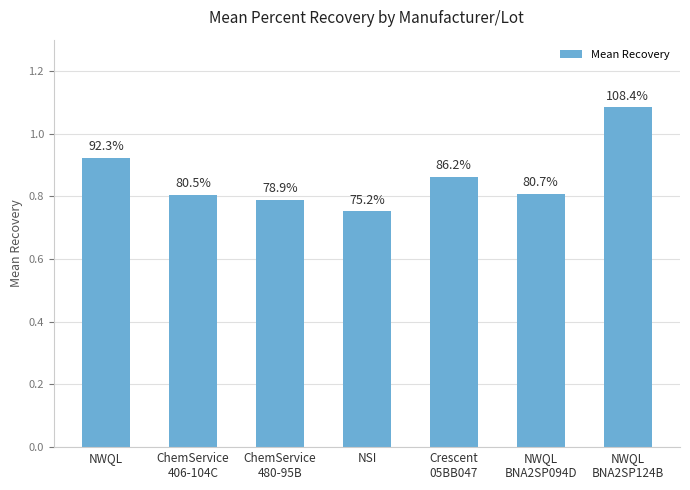

The chart shows a value of 0.8 at ChemService
406-104C. True or false?

True